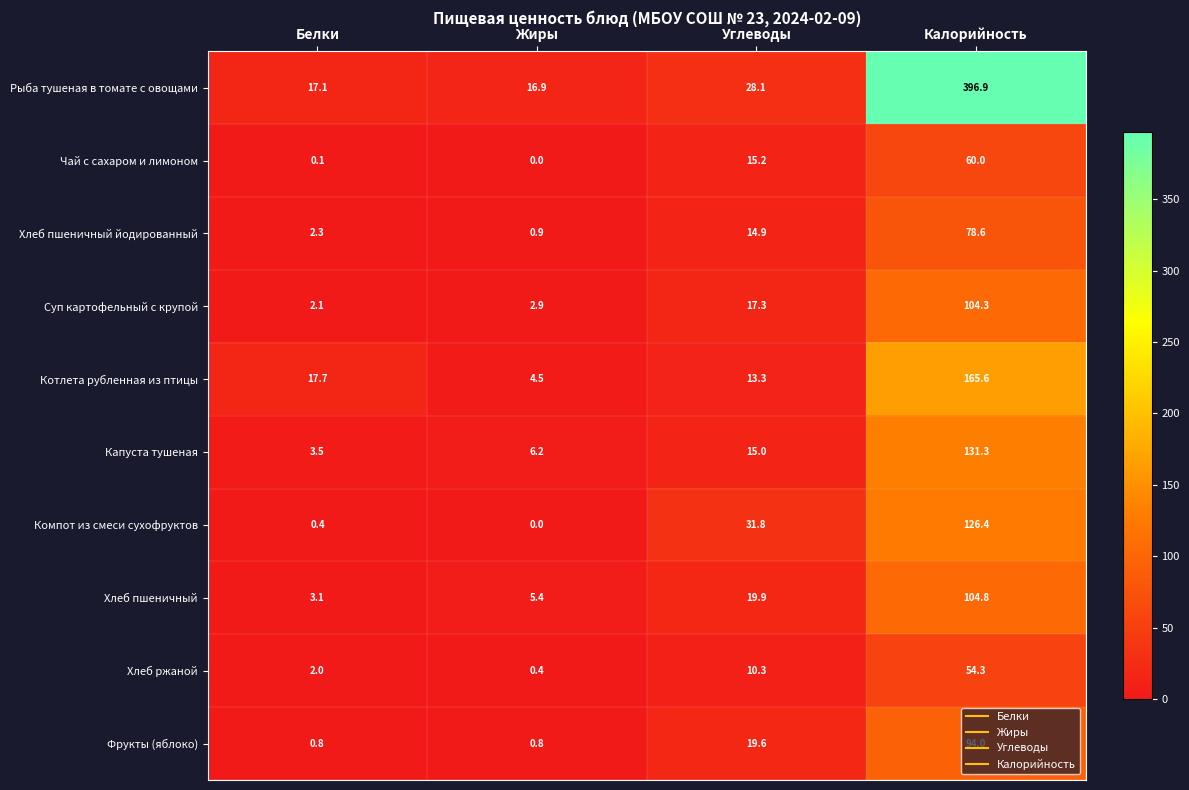

How many data points does each series have?

4